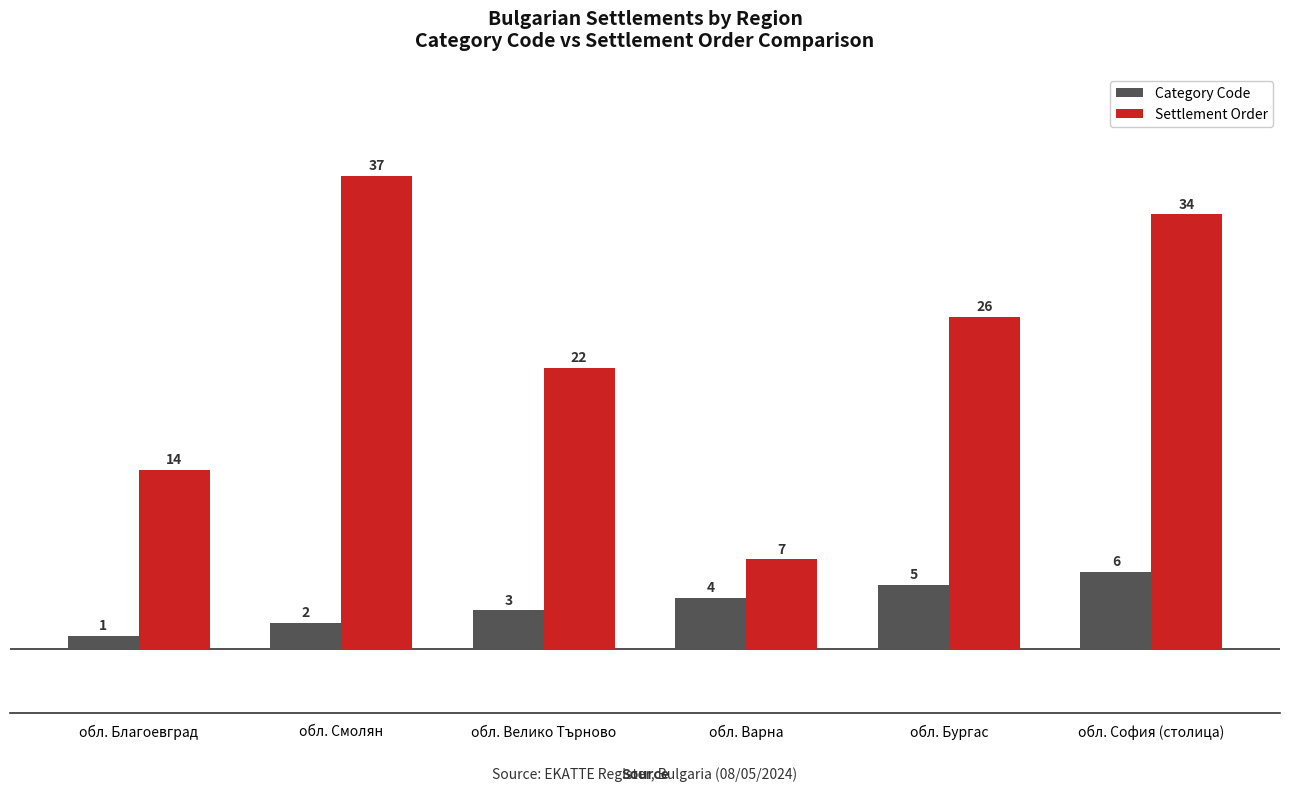

True or false: Category Code has a value of 5 at обл. Велико Търново.

False